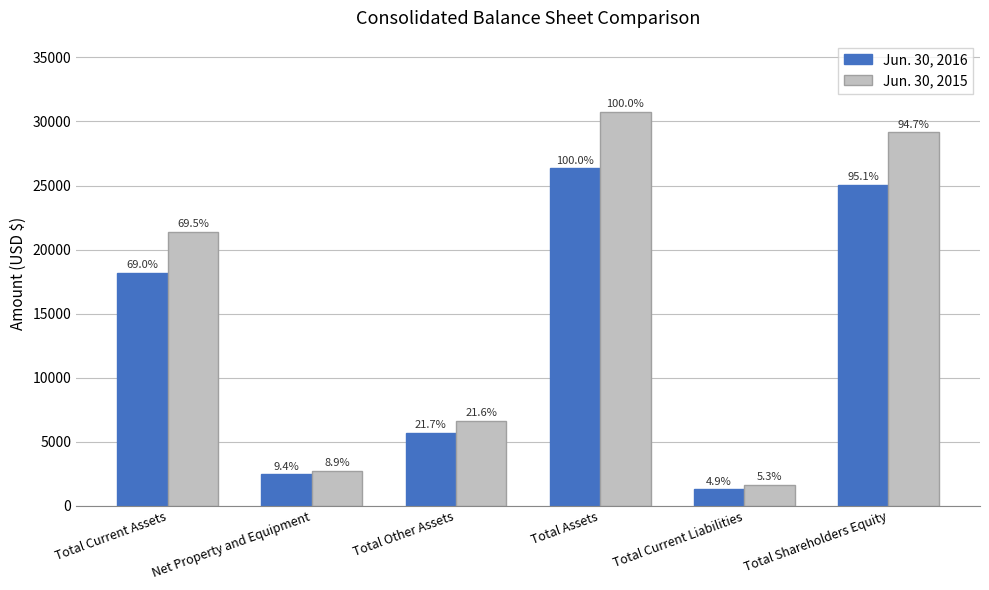

How many bars are there in total?

12